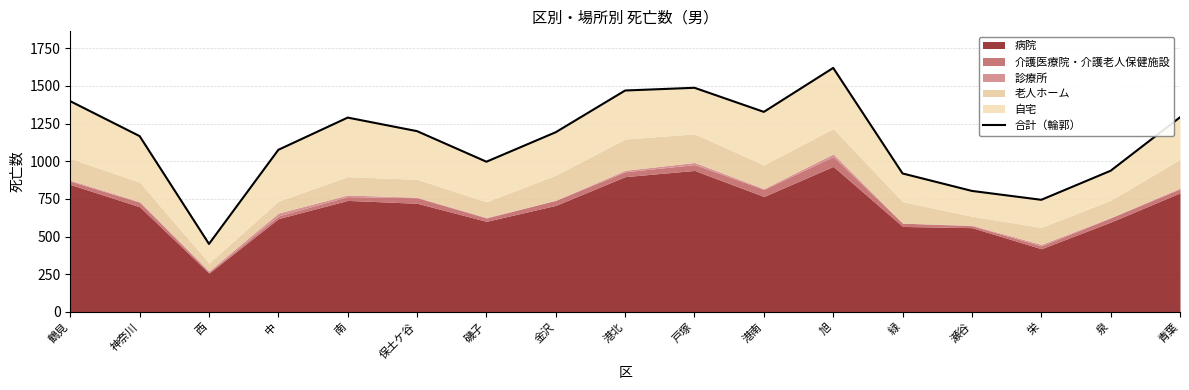

Which category has the highest value across all series?

旭